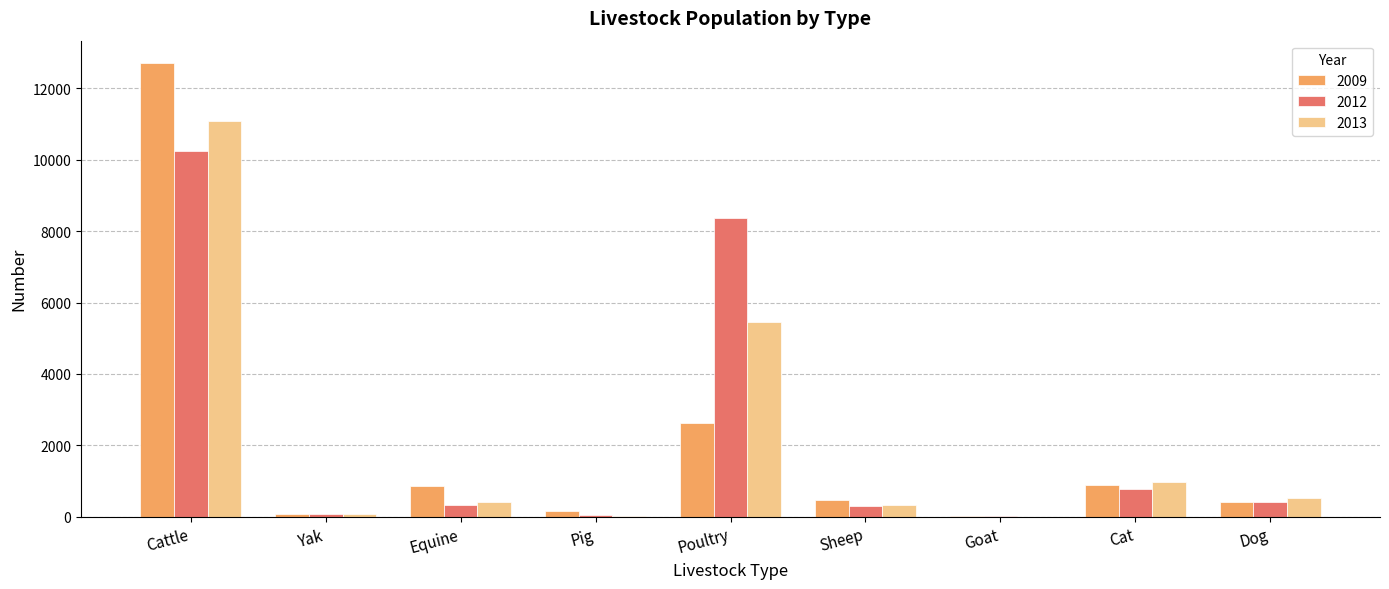

Which series has the largest total across all categories?

2012